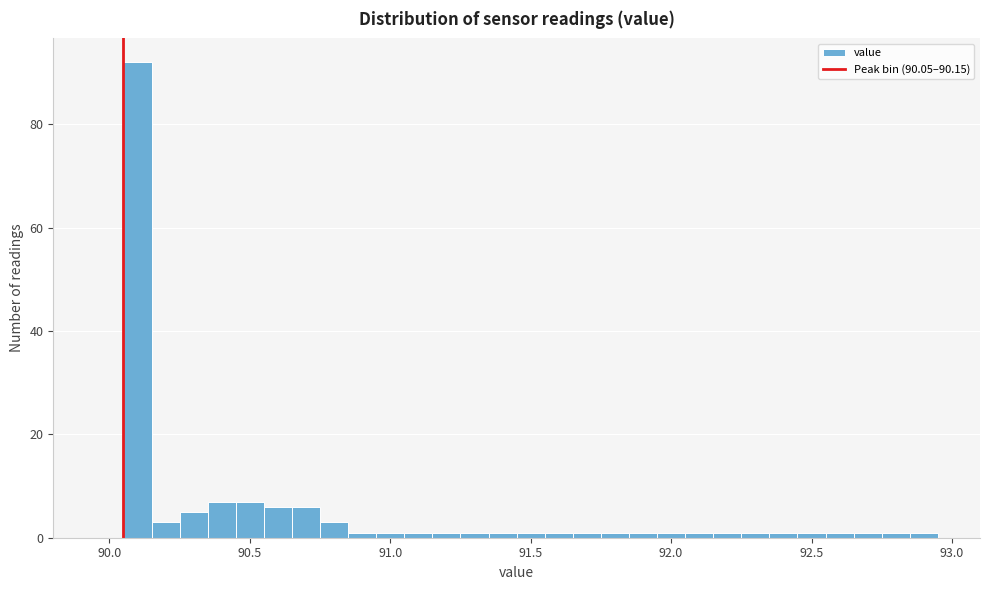

Read against the x-axis, roughly where is the centre of the tallest bar?

90.10